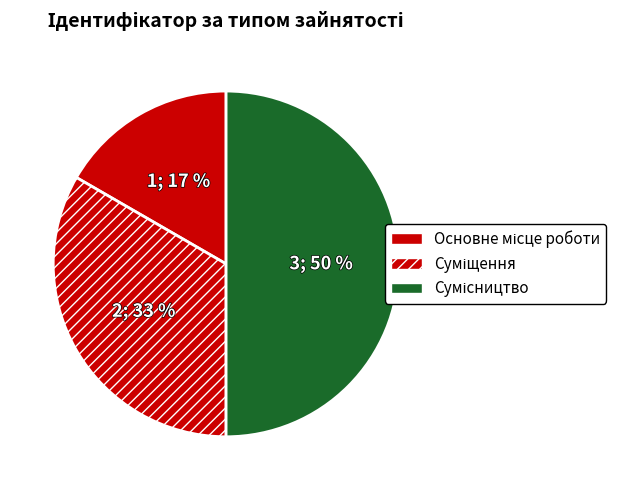

Count the number of slices in the pie.

3